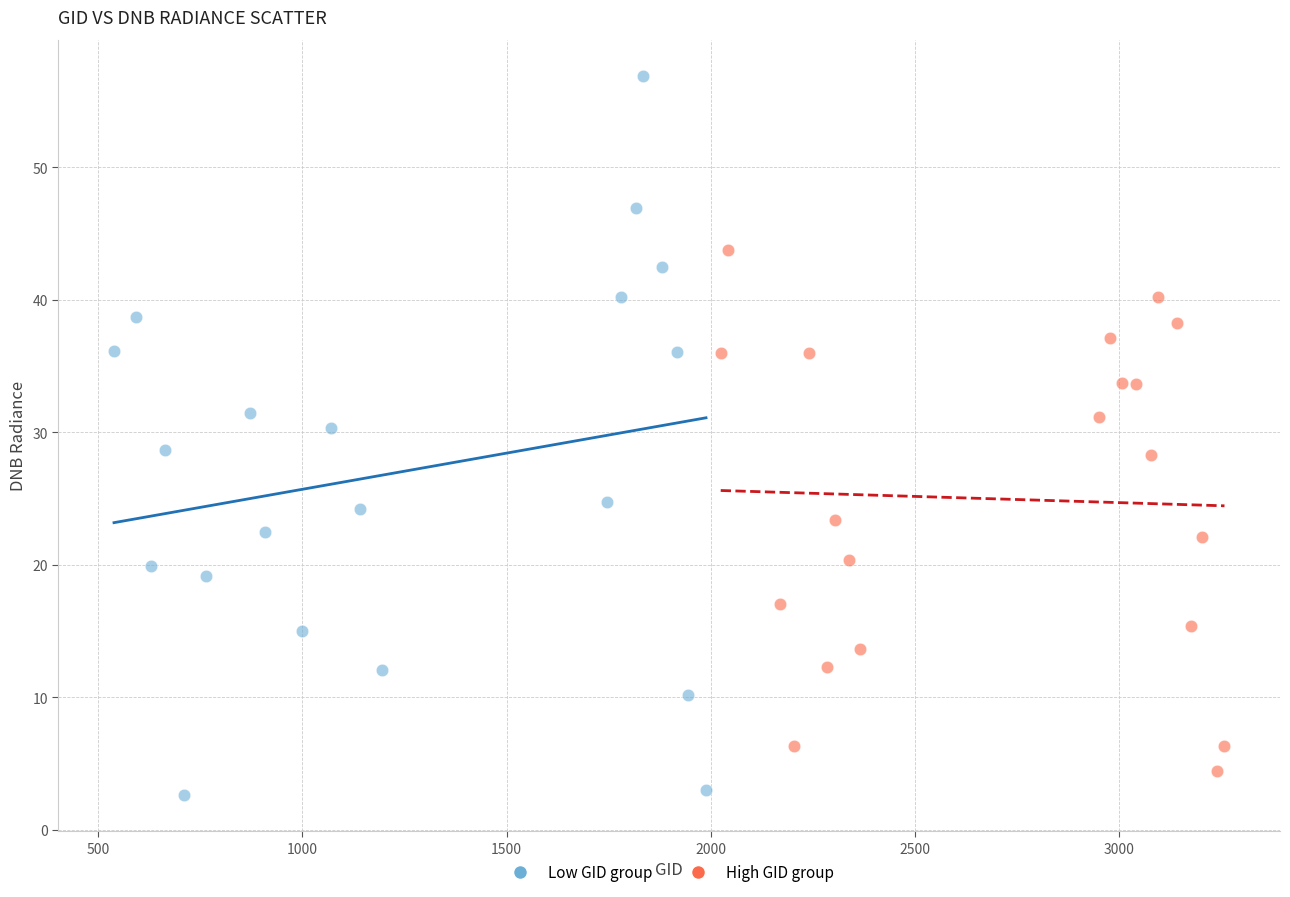

Which series has the widest spread of Y values?

Low GID group